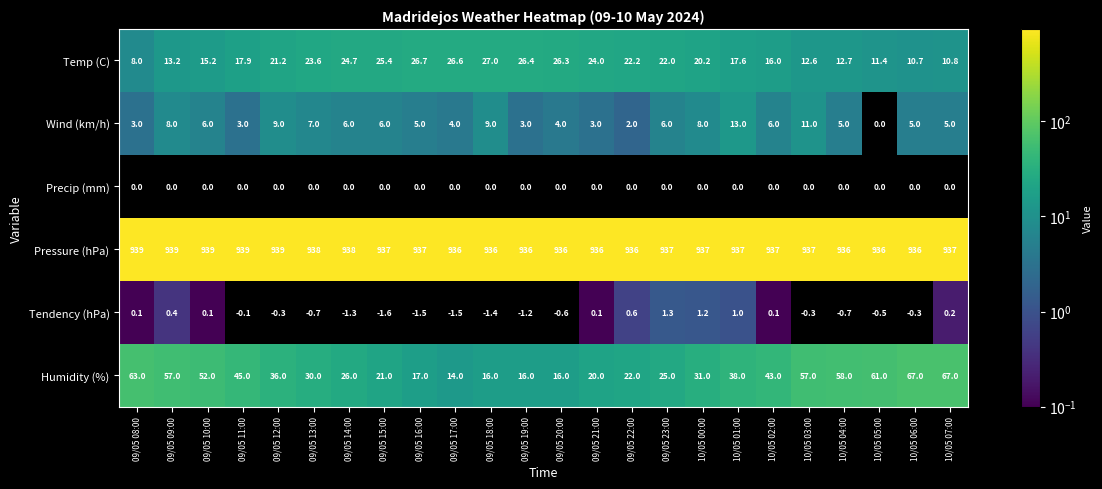

How many positive values does the Wind (km/h) series have?

23